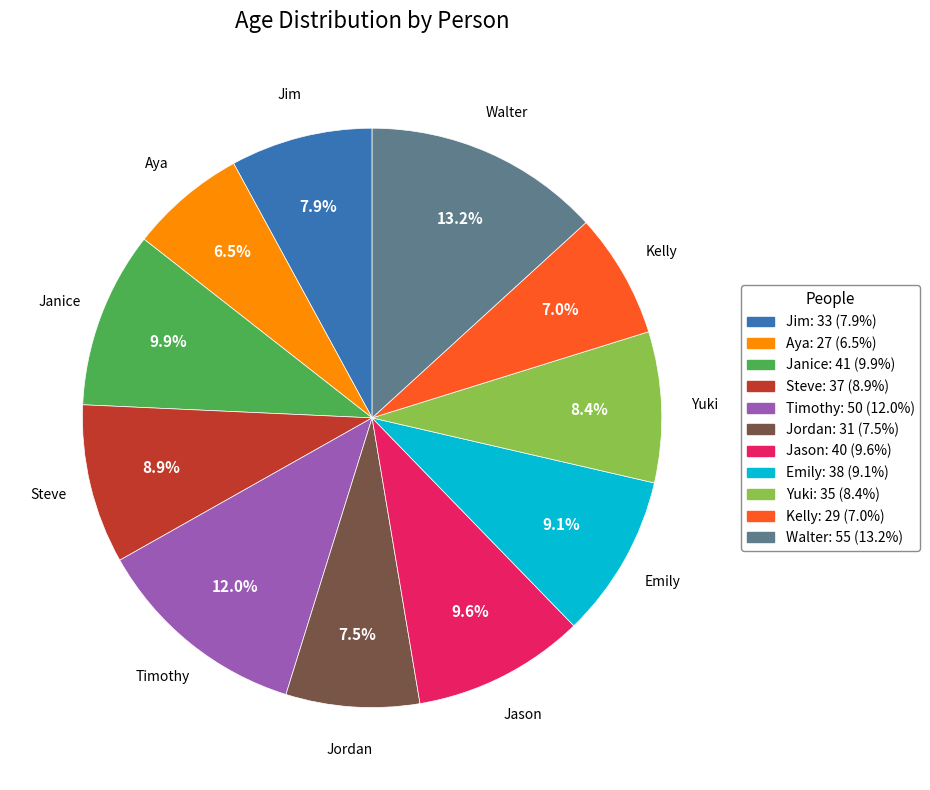

Count the number of slices in the pie.

11